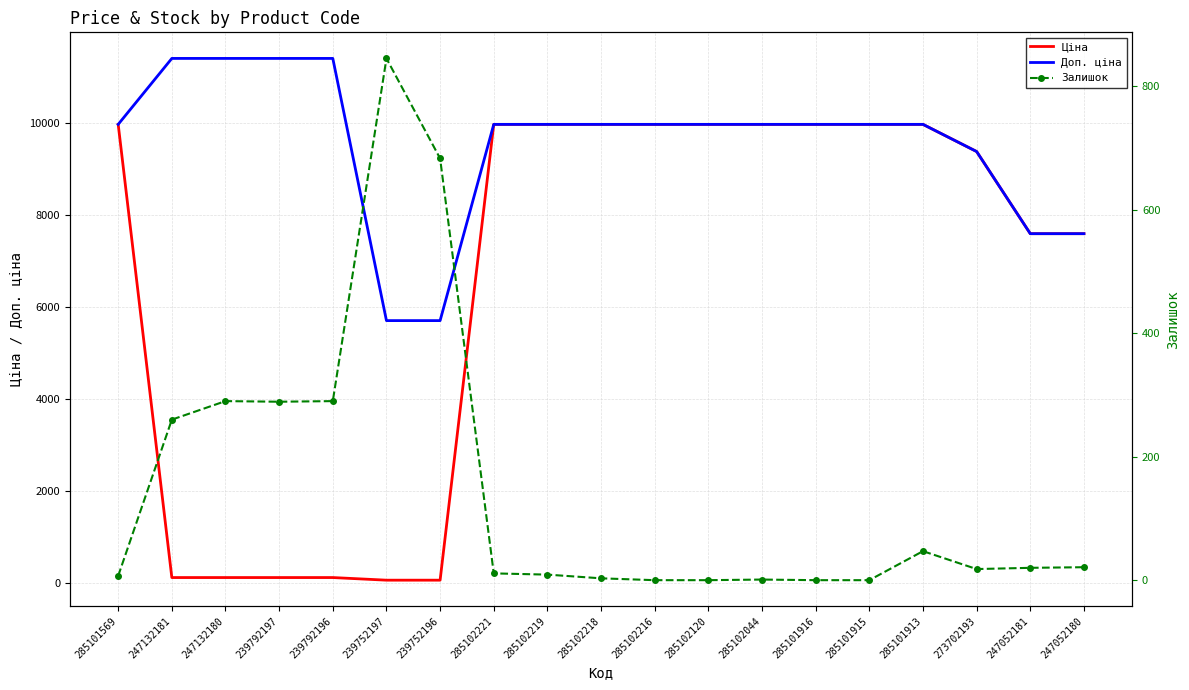

List the labels in order of Залишок value, smallest first.

285102216, 285102120, 285101916, 285101915, 285102044, 285102218, 285101569, 285102219, 285102221, 273702193, 247052181, 247052180, 285101913, 247132181, 239792197, 247132180, 239792196, 239752196, 239752197